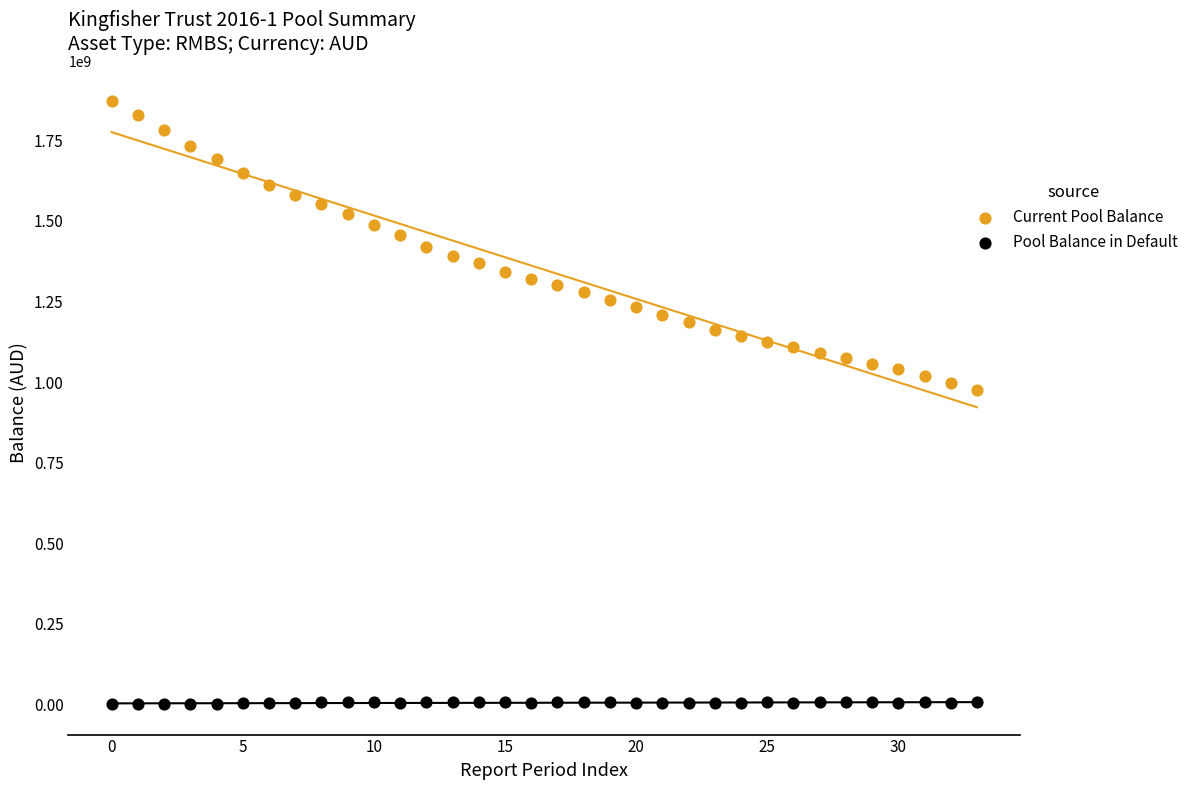

Which series has the largest Y range (max minus min)?

Current Pool Balance